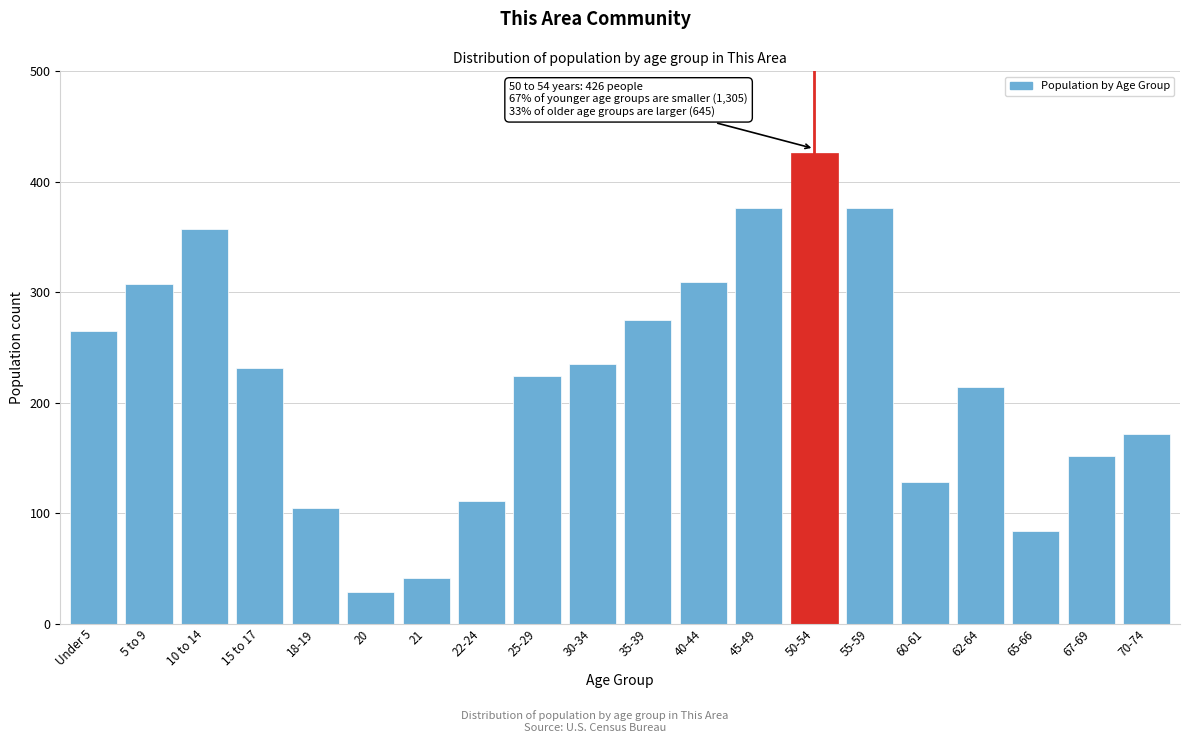

Reading left to right, list all the values displayed in this chart.

Under 5=265	5 to 9=307	10 to 14=357	15 to 17=231	18-19=105	20=29	21=41	22-24=111	25-29=224	30-34=235	35-39=275	40-44=309	45-49=376	50-54=426	55-59=376	60-61=128	62-64=214	65-66=84	67-69=152	70-74=172